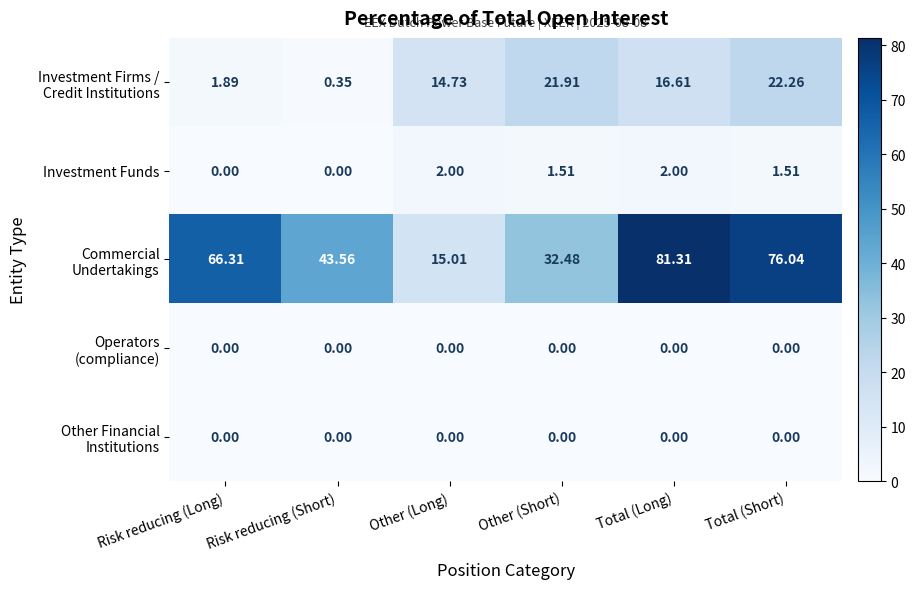

At which category is the sum across all series the highest?

Total (Long)